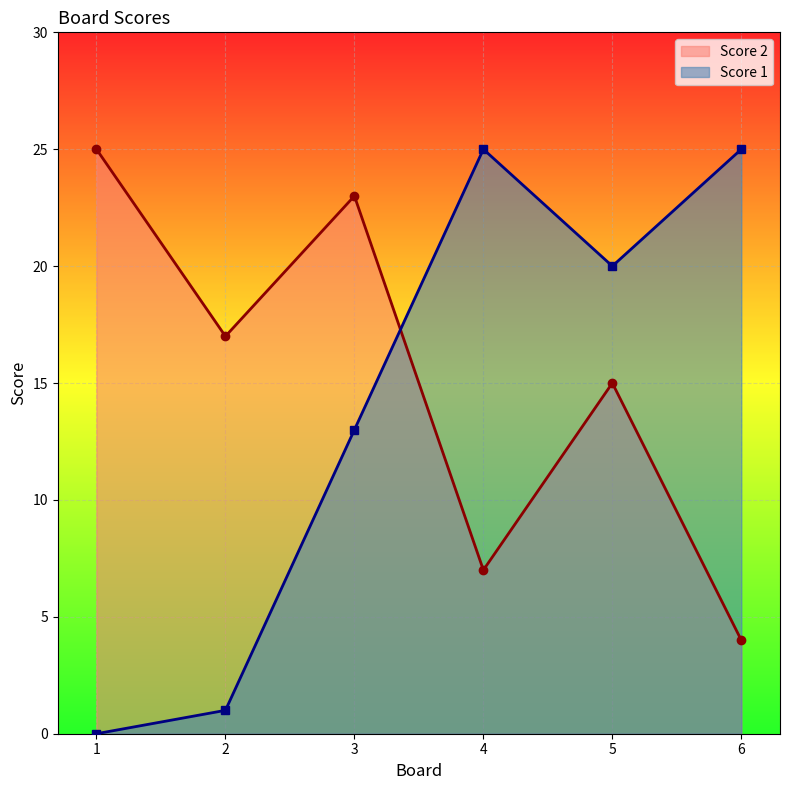

Which series ends up on top after the final intersection of Score 1 and Score 2?

Score 1